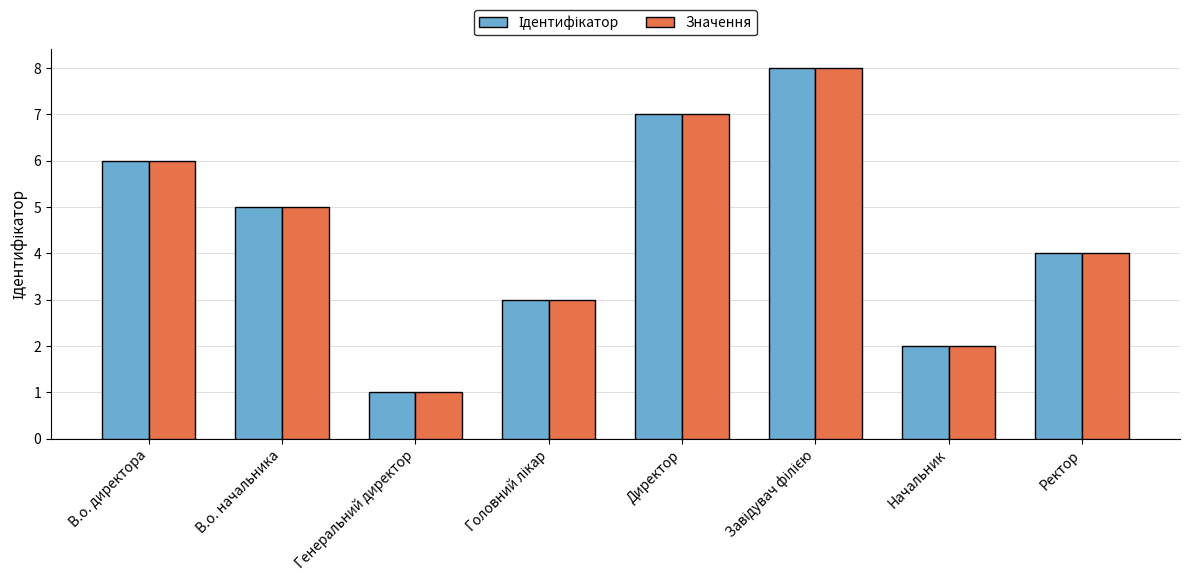

At which label is Значення closest to 4?

Ректор